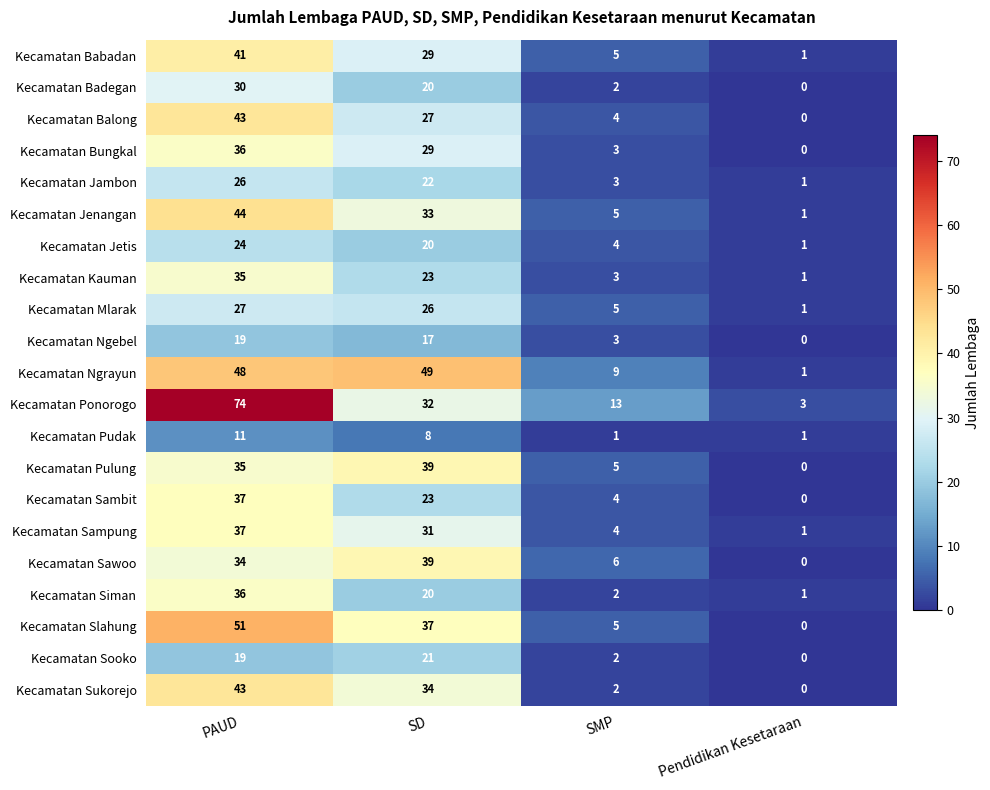

True or false: Kecamatan Bungkal has a value of 3 at SMP.

True